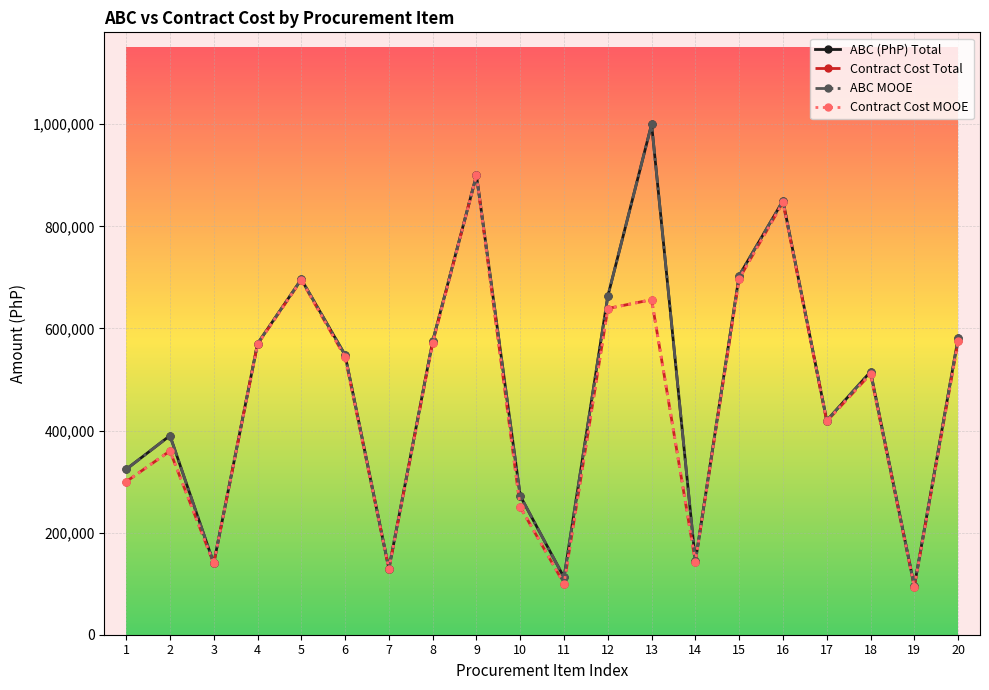

True or false: Contract Cost MOOE has a value of 980887.5 at 20.

False